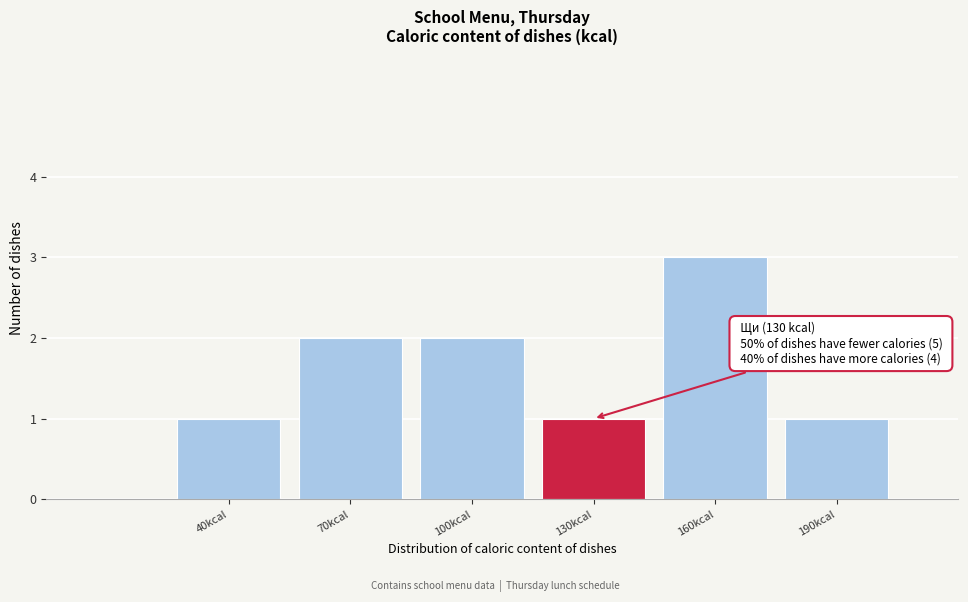

Reading left to right, what are all the values shown in this chart?

1	2	2	1	3	1